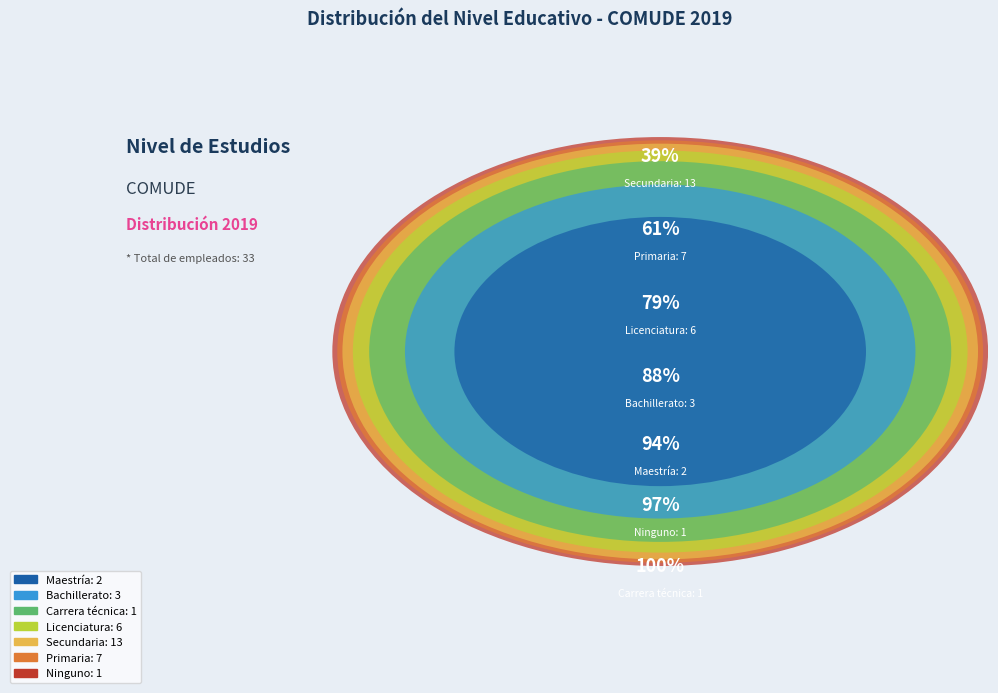

Count the number of slices in the pie.

7